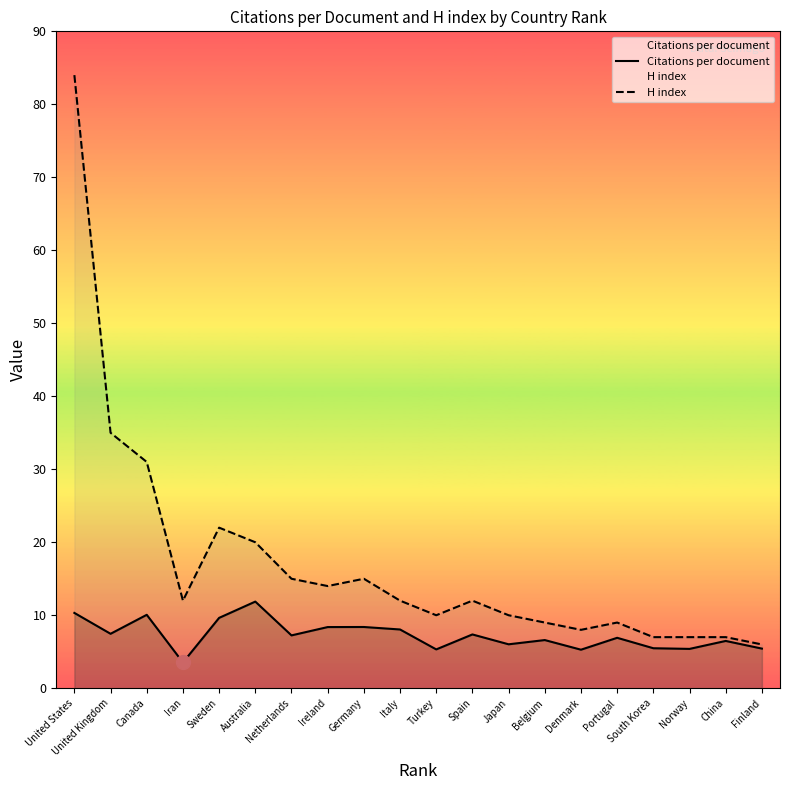

Is the value of Citations per document at United Kingdom greater than the value of H index at Iran?

No